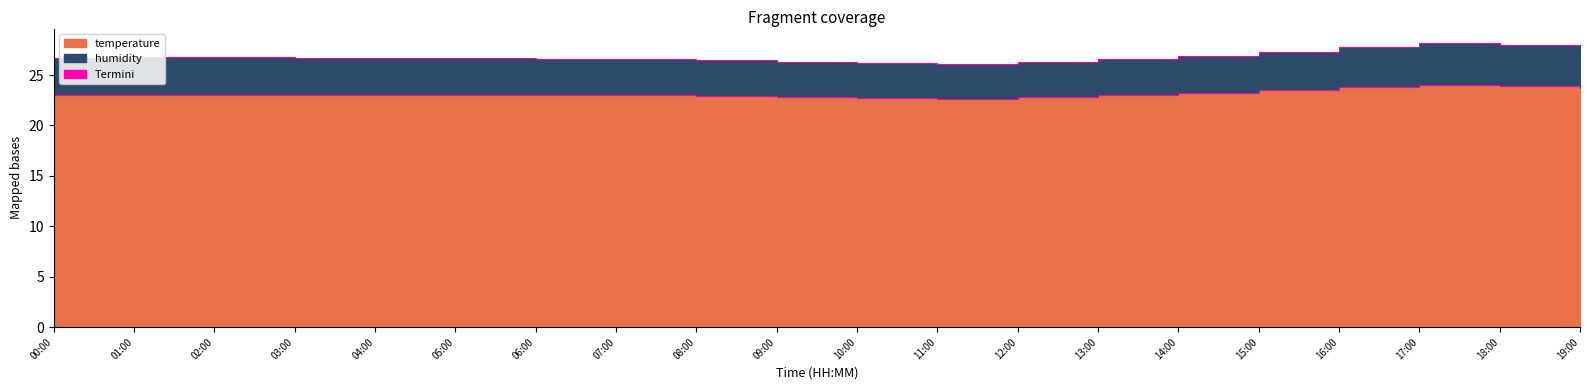

The chart shows a value of 23.8 at 16:00. True or false?

True